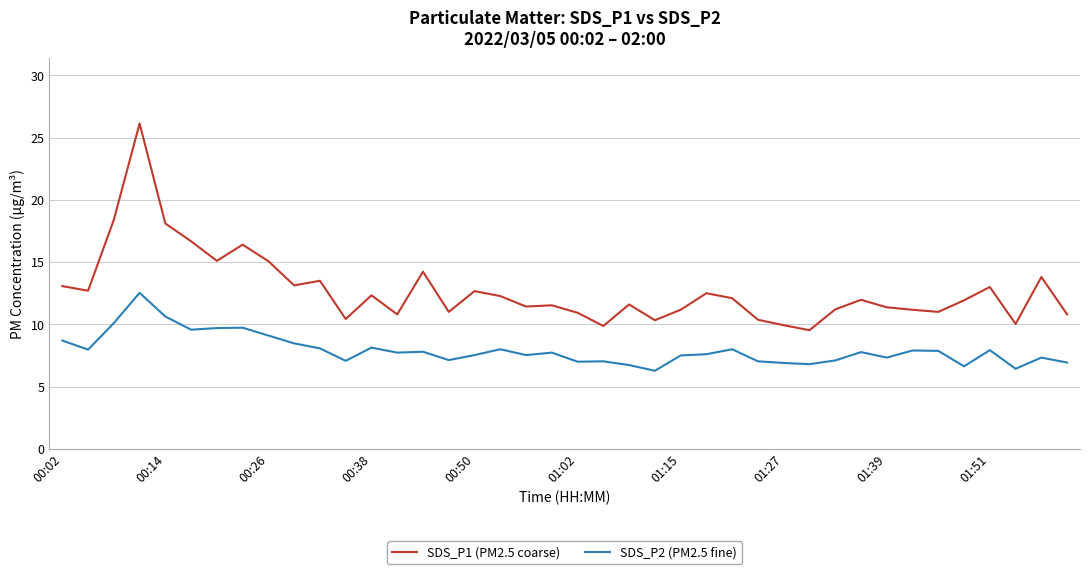

List the series in order of their peak value, highest first.

SDS_P1 (PM2.5 coarse), SDS_P2 (PM2.5 fine)